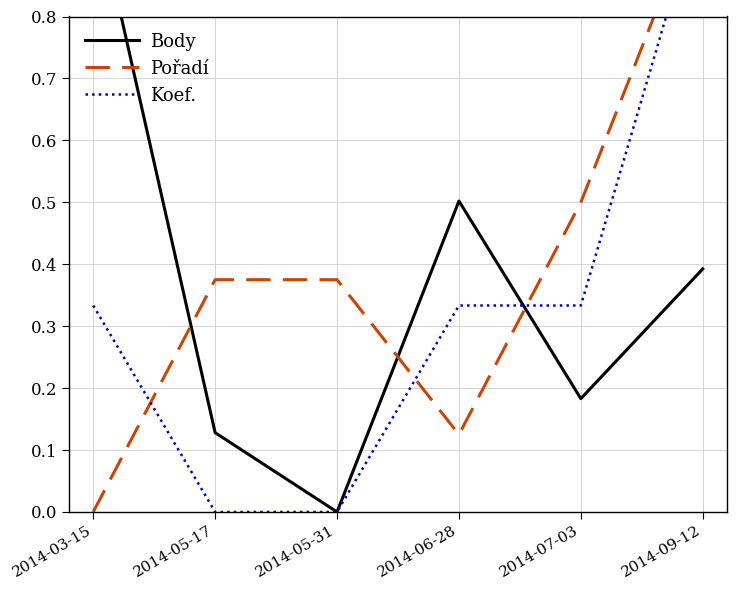

What is the label of the 1st point from the left?

2014-03-15